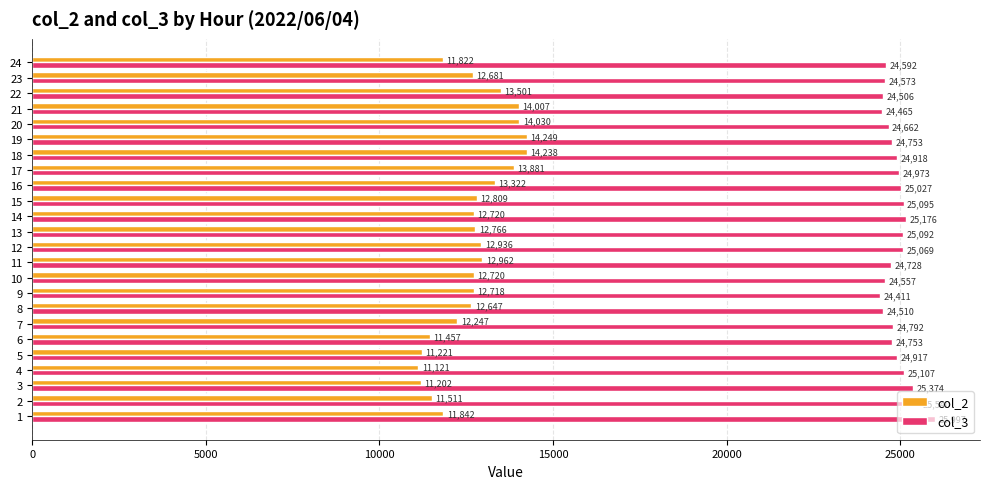

What is the difference between the second highest and minimum values in the col_2 series?

3117